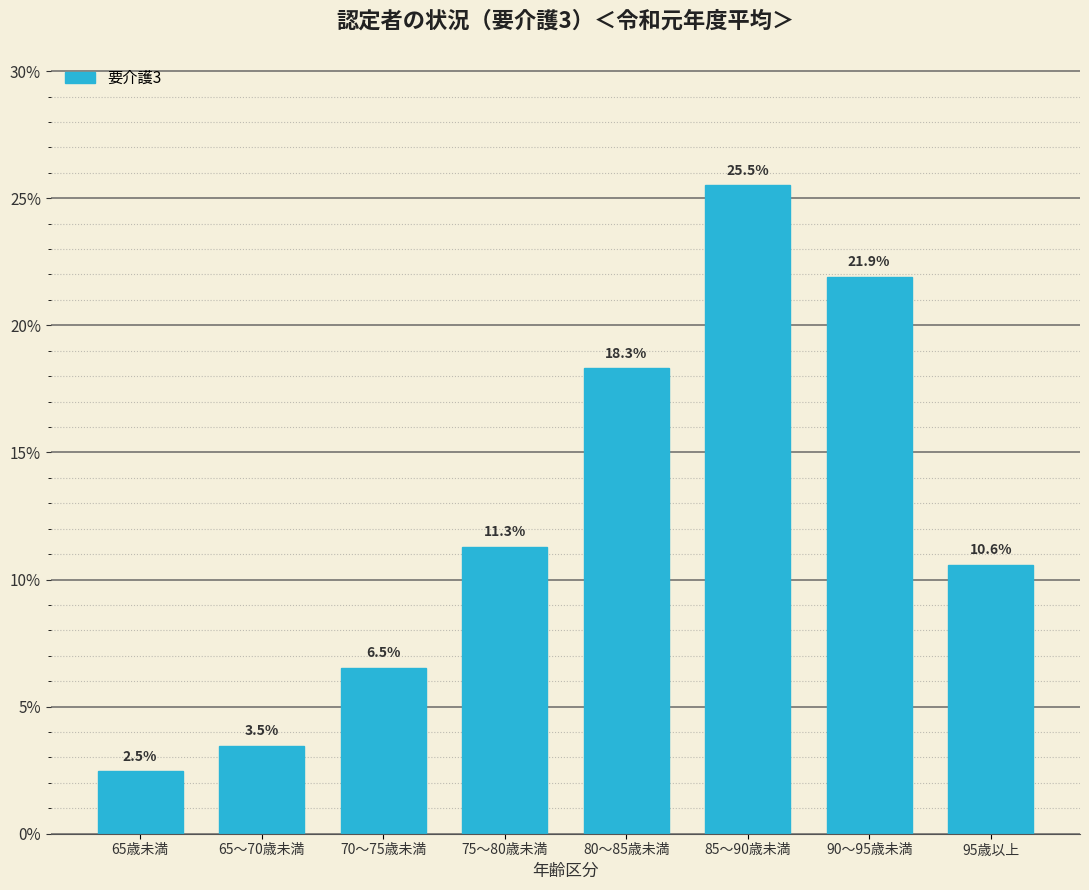

Reading right to left, what are all the values shown in this chart?

10.6	21.9	25.5	18.3	11.3	6.5	3.5	2.5